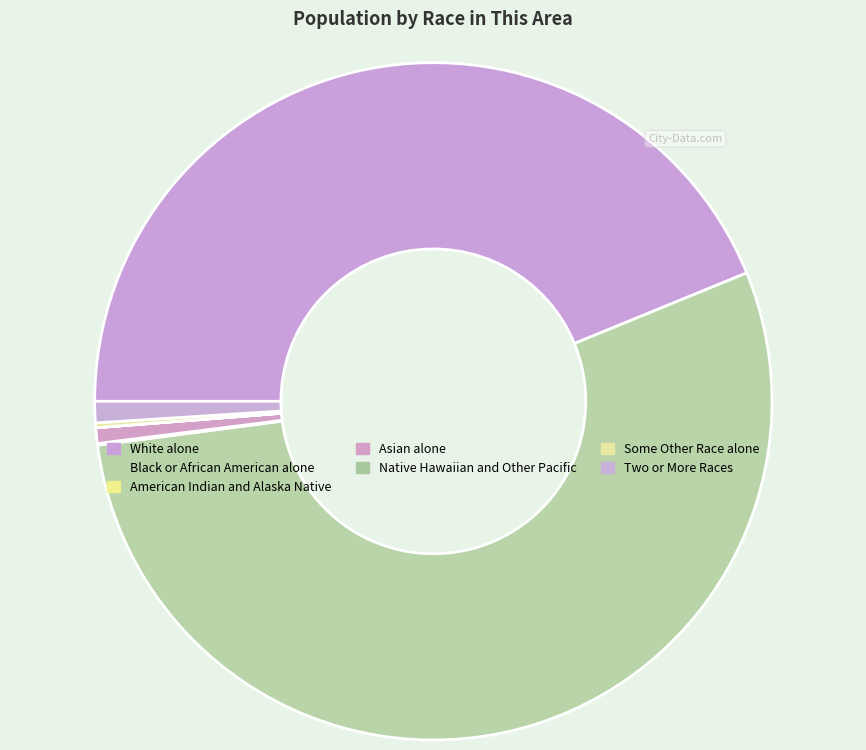

What portion of the pie excludes White alone?

56.2%